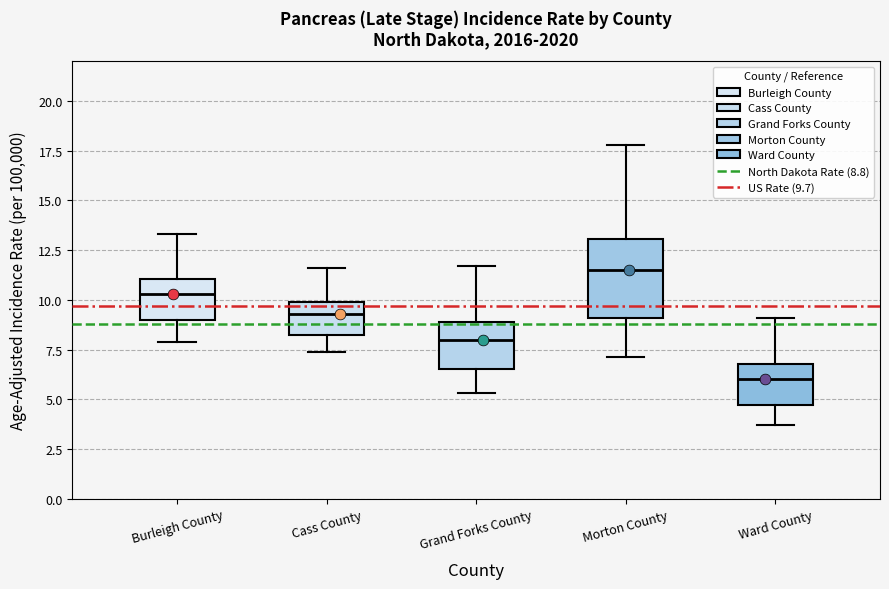

Reading left to right, transcribe this box plot: for each box, give where its median line is, the range the box spans, and where its two whiskers end, as read against the y-axis. The values are not printed on the chart, so give them approximately, as read against the axis.

Burleigh County: median 10.5, box 9.0 to 11.0, whiskers 8.0 to 13.5
Cass County: median 9.5, box 8.5 to 10.0, whiskers 7.5 to 11.5
Grand Forks County: median 8.0, box 6.5 to 9.0, whiskers 5.5 to 11.5
Morton County: median 11.5, box 9.0 to 13.0, whiskers 7.0 to 18.0
Ward County: median 6.0, box 4.5 to 7.0, whiskers 3.5 to 9.0